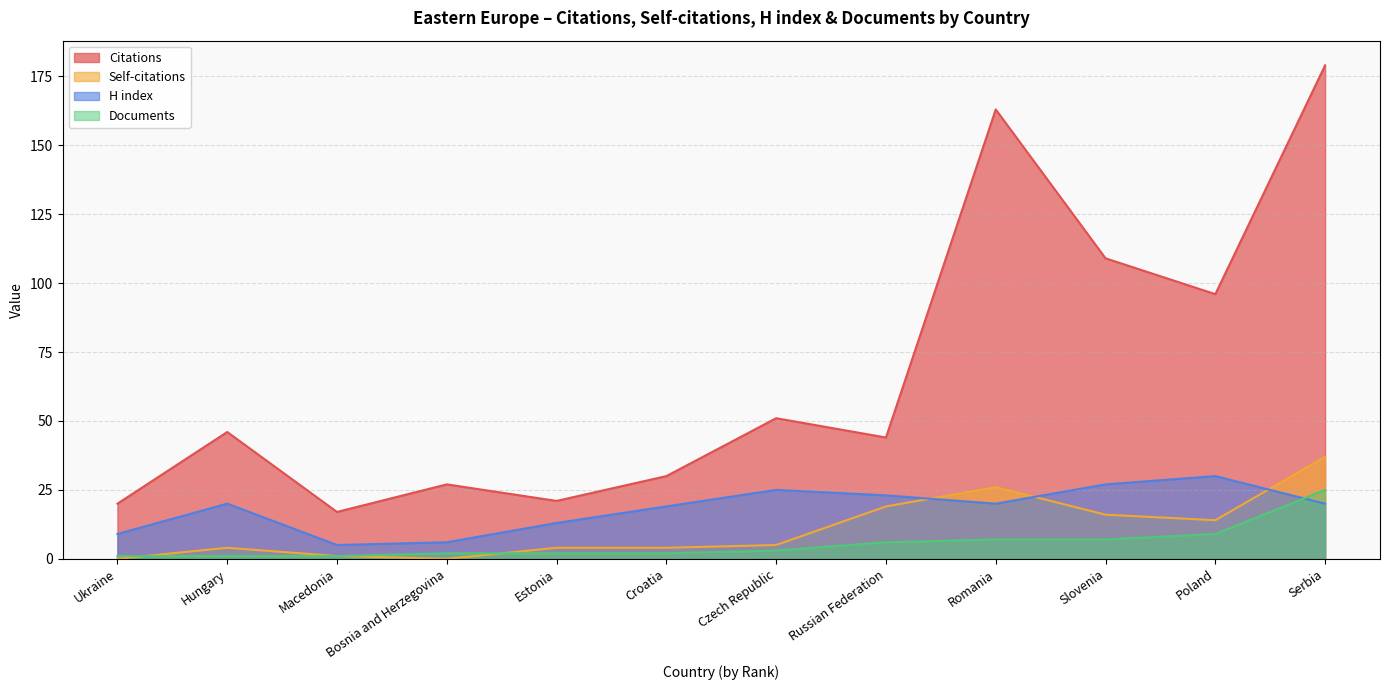

At which category does Self-citations reach its first local valley?

Bosnia and Herzegovina